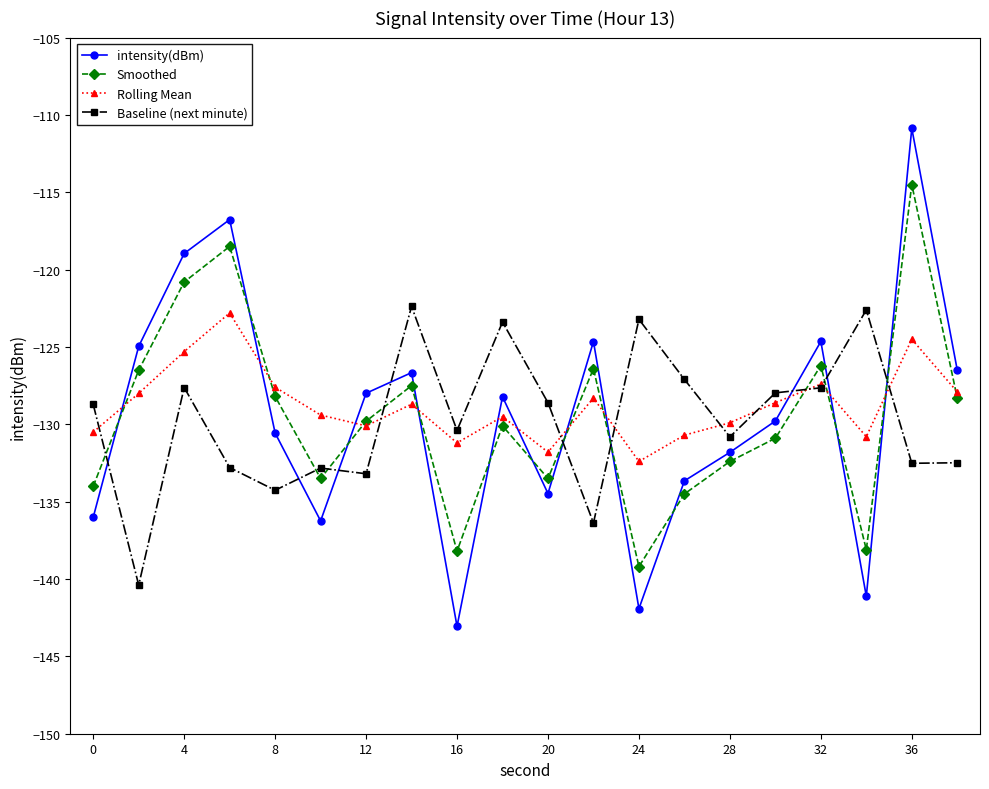

What is the average value of the intensity(dBm) series?

-129.4